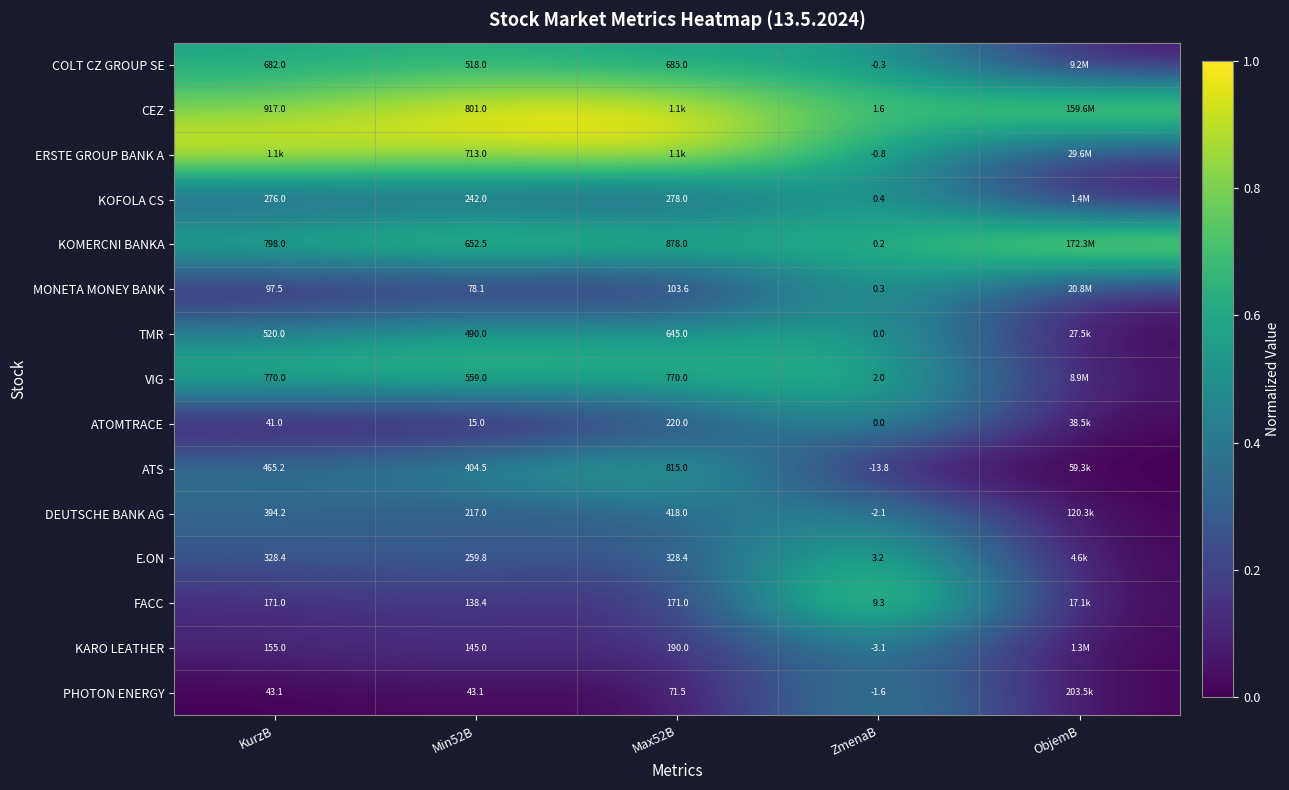

Is the value of KOFOLA CS at KurzB greater than the value of E.ON at KurzB?

No